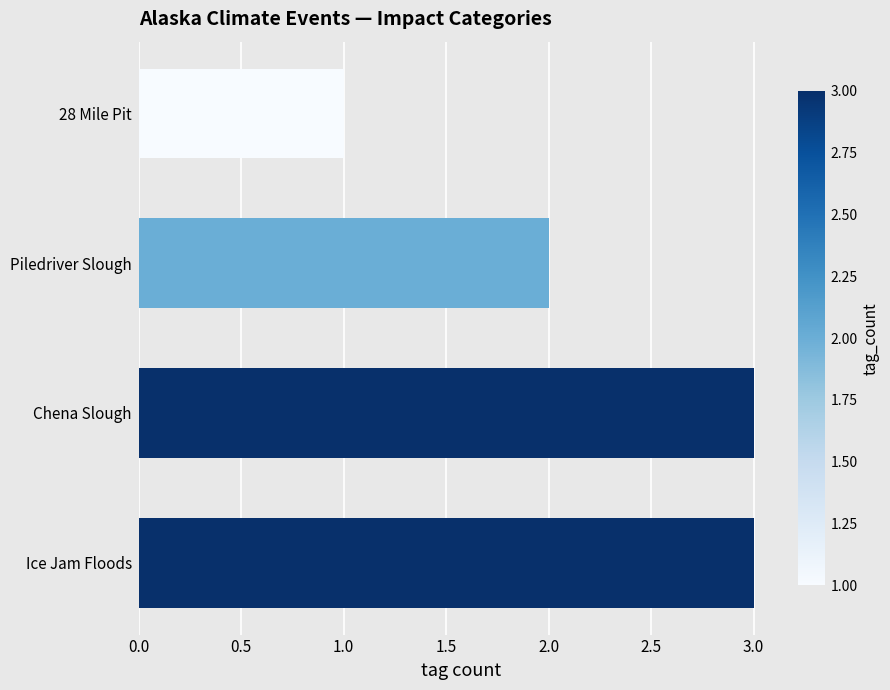

The value at 28 Mile Pit is 0. True or false?

False